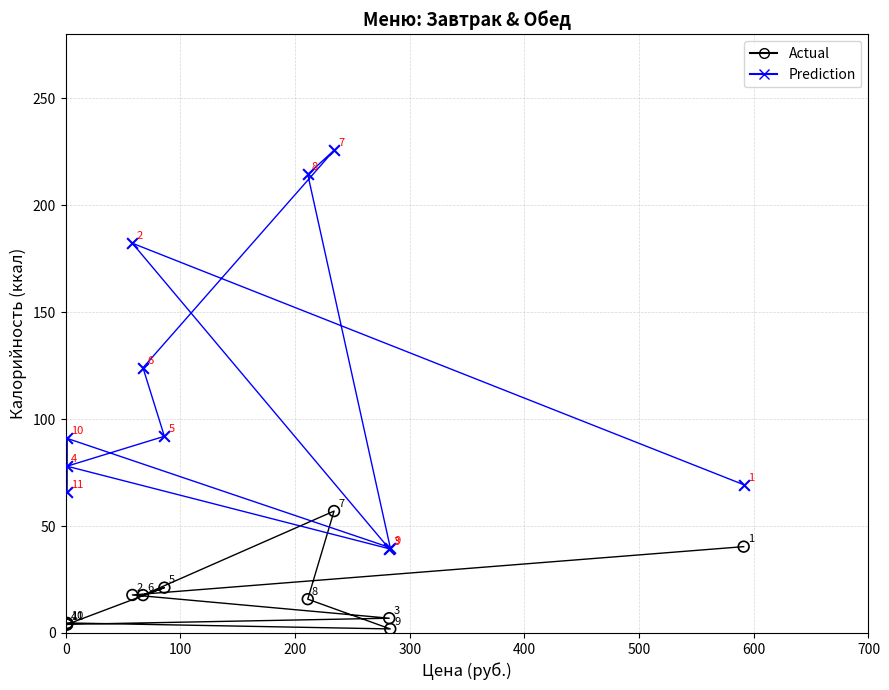

Across all series, what Y value is closest to 113?

124.0